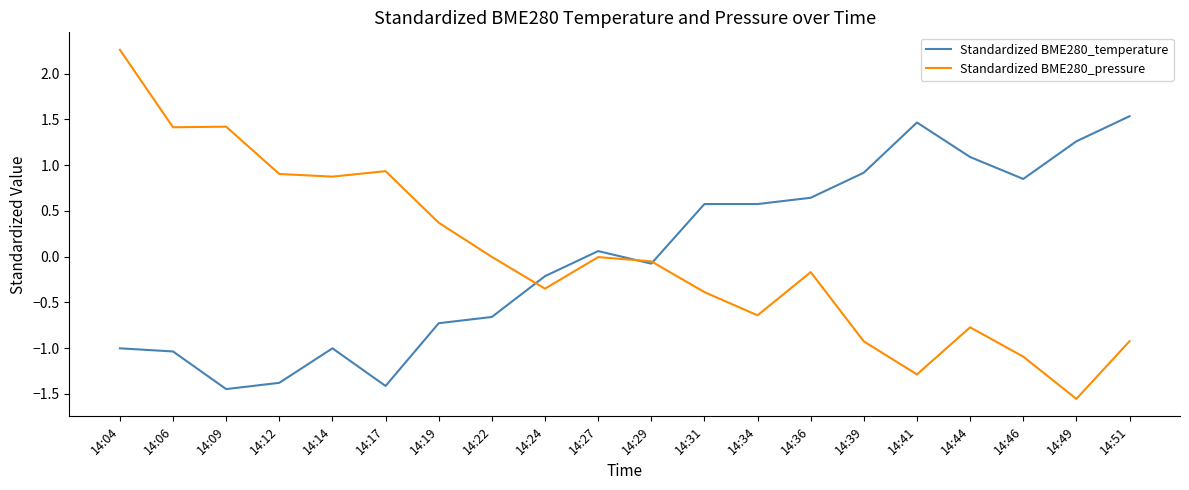

At 14:36, list the series in order from smallest to largest.

Standardized BME280_pressure, Standardized BME280_temperature